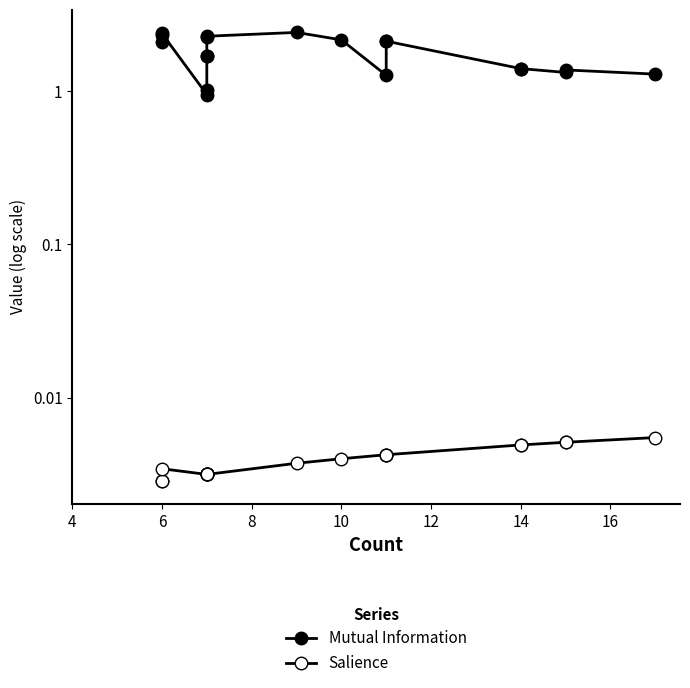

Which series has the largest total across all categories?

Mutual Information